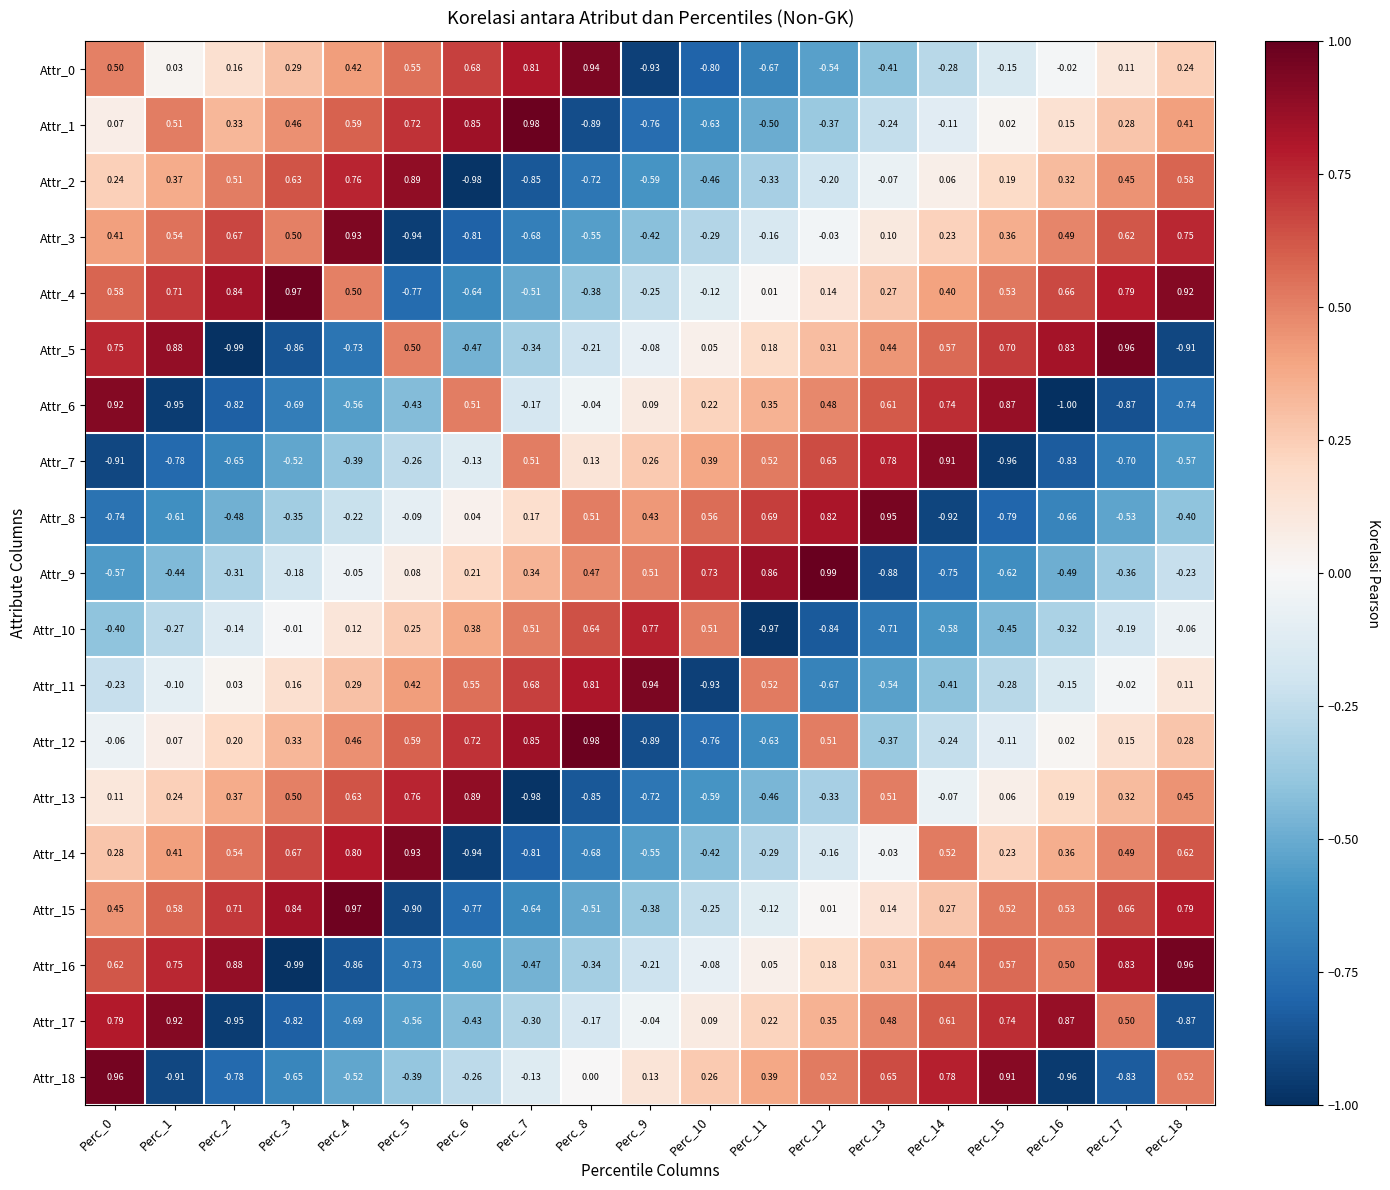

Is the value of Attr_1 at Perc_4 greater than the value of Attr_2 at Perc_8?

Yes